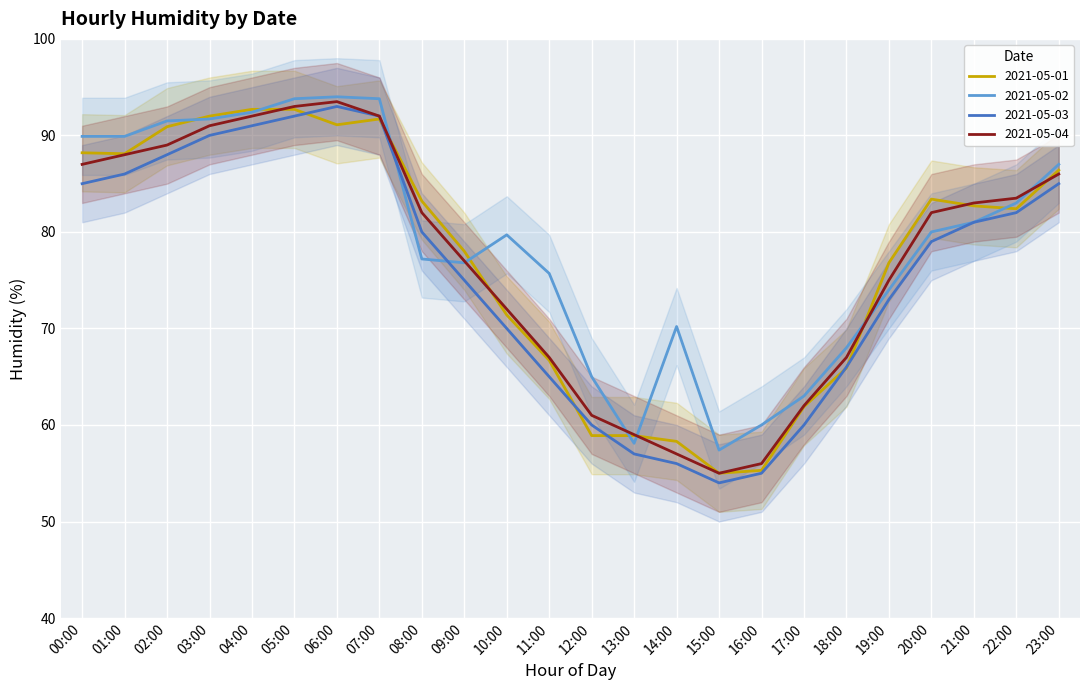

Which category has the lowest value in the 2021-05-01 series?

15:00